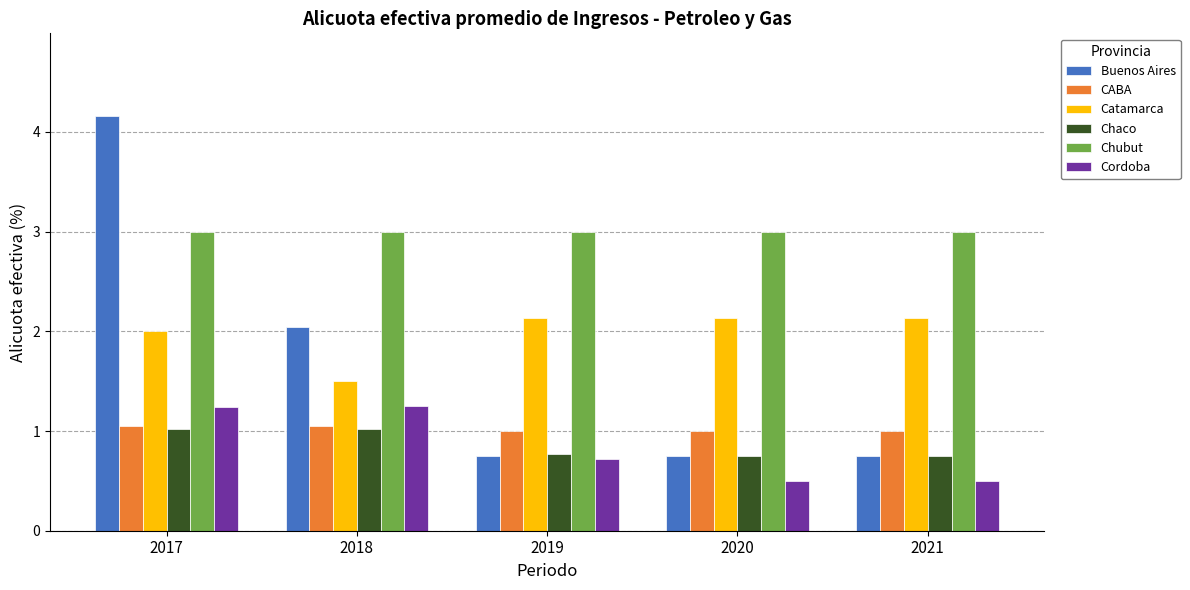

The value of Buenos Aires at 2018 is 2.0. True or false?

True